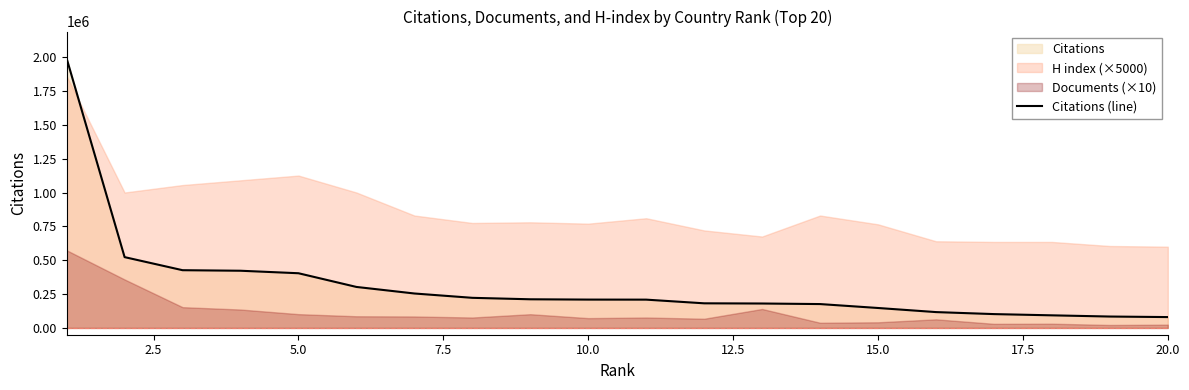

What is the value of the 4th point from the left?

422380